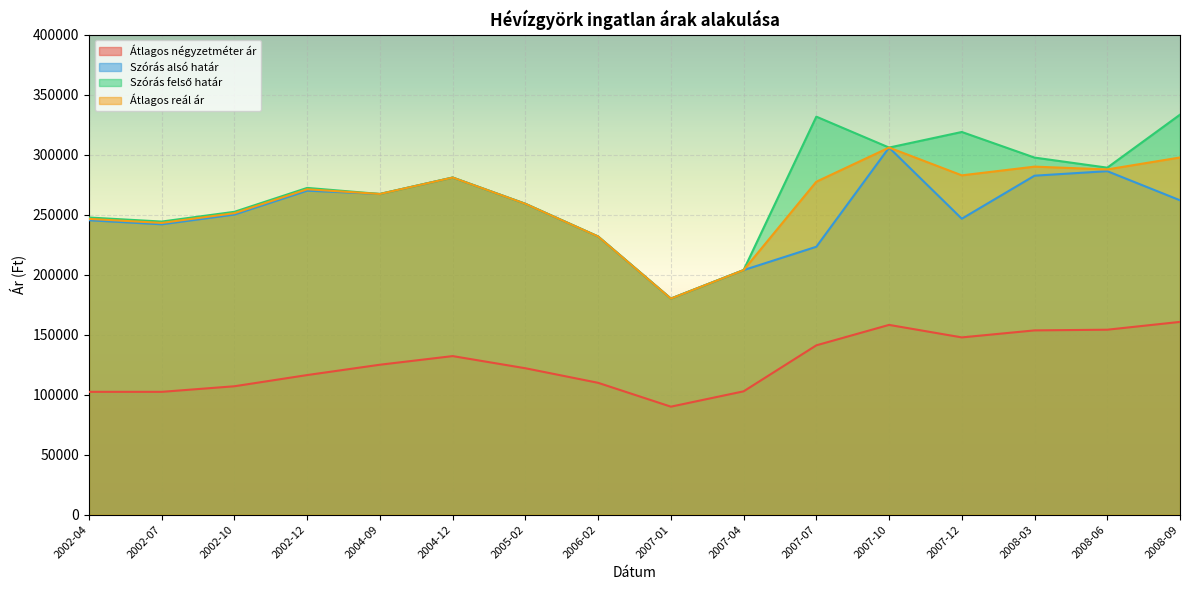

True or false: Átlagos négyzetméter ár and Szórás felső határ cross at least once.

False